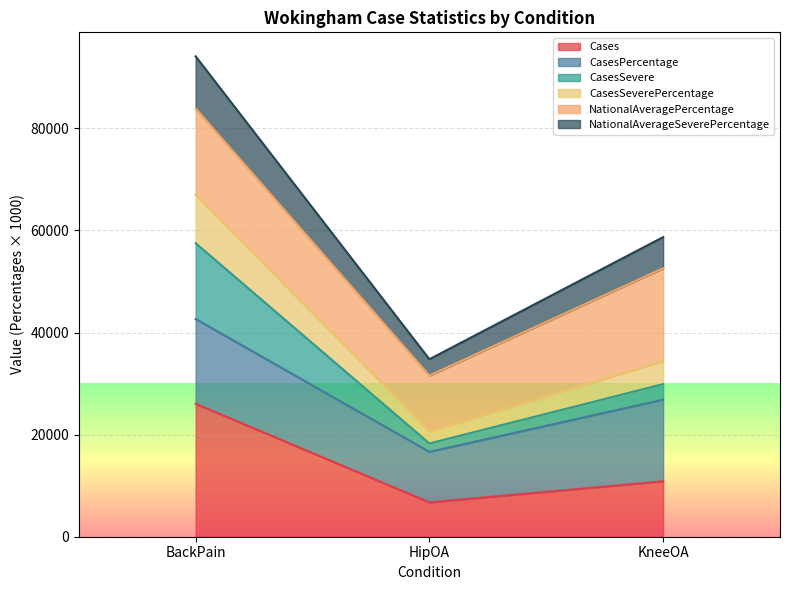

What is the difference between the maximum and minimum values in the Cases series?

19317